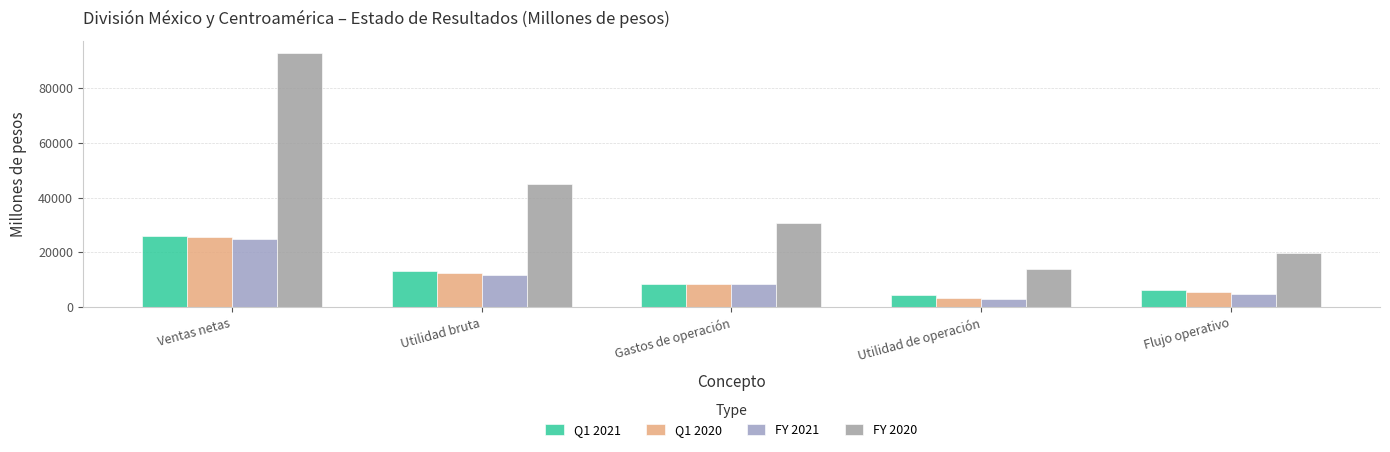

How many bars are there in total?

20